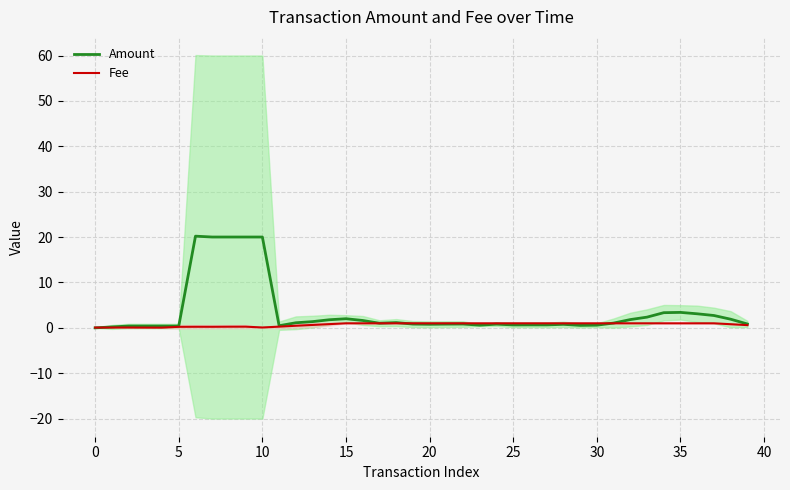

What is the average value of the Amount series?

3.5